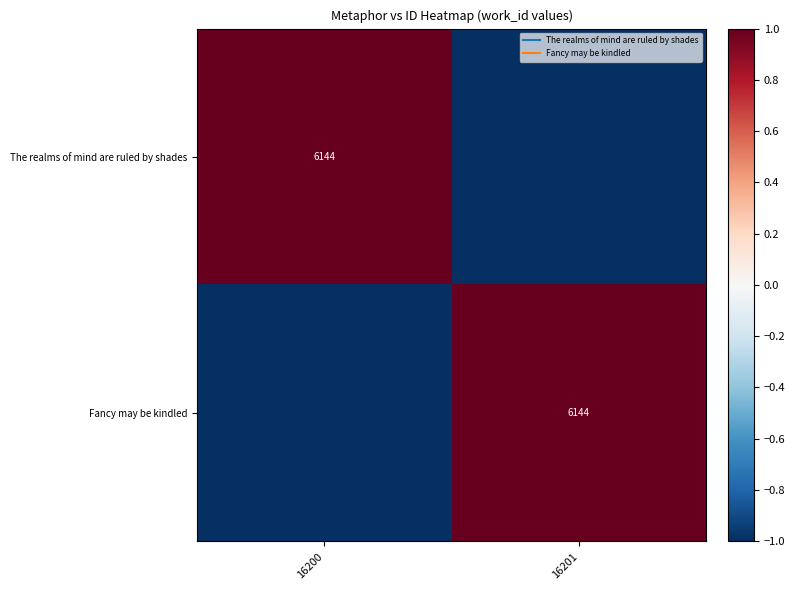

At how many categories does at least one series exceed 0?

2